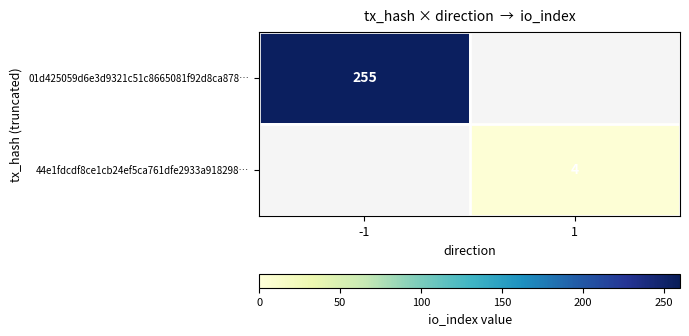

True or false: 01d425059d6e3d9321c51c8665081f92d8ca878… has a value of 255 at -1.

True